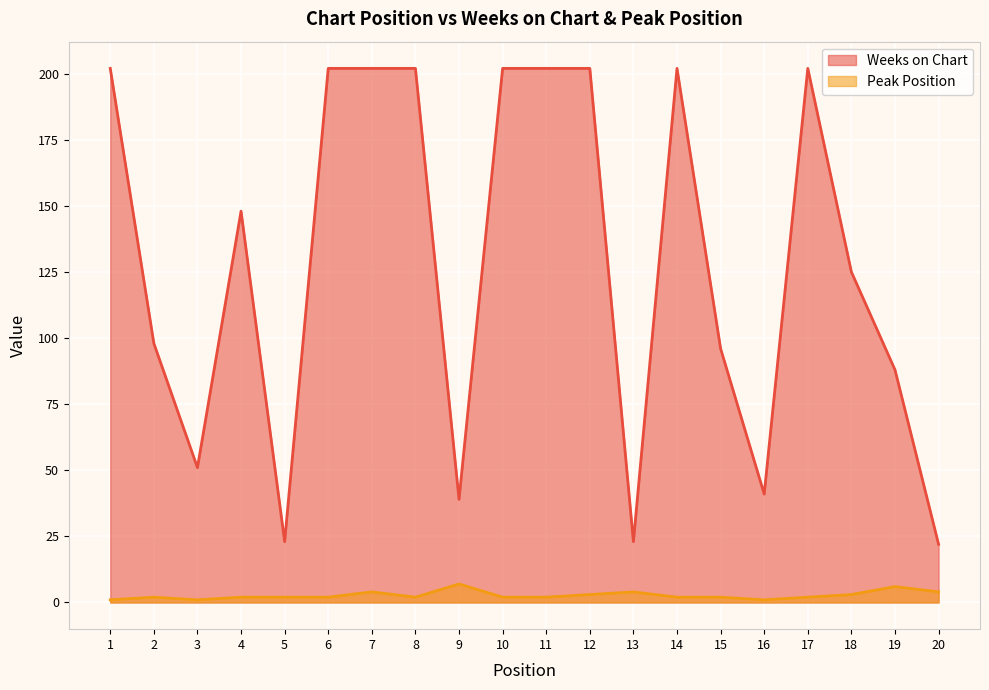

Which series has the widest spread of values?

Weeks on Chart